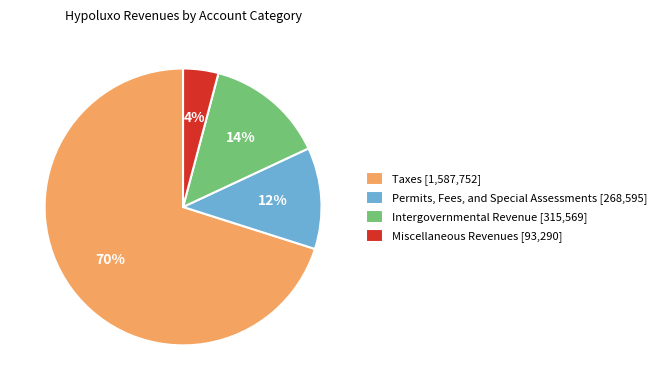

Is the sum of Intergovernmental Revenue [315,569] and Miscellaneous Revenues [93,290] greater than half?

No